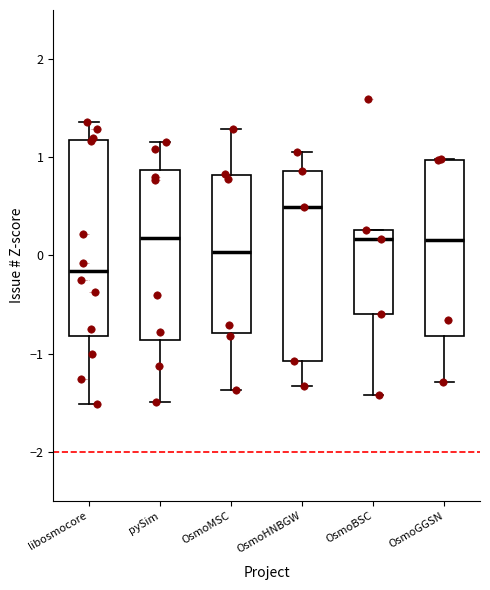

Reading left to right, read every box against the y-axis: the position of its median line, the range the box covers, and the ends of its whiskers. The values are not printed on the chart, so give them approximately, as read against the axis.

libosmocore: median -0.2, box -0.8 to 1.2, whiskers -1.5 to 1.4
pySim: median 0.2, box -0.9 to 0.9, whiskers -1.5 to 1.2
OsmoMSC: median 0.0, box -0.8 to 0.8, whiskers -1.4 to 1.3
OsmoHNBGW: median 0.5, box -1.1 to 0.9, whiskers -1.3 to 1.1
OsmoBSC: median 0.2, box -0.6 to 0.3, whiskers -1.4 to 0.3
OsmoGGSN: median 0.2, box -0.8 to 1.0, whiskers -1.3 to 1.0